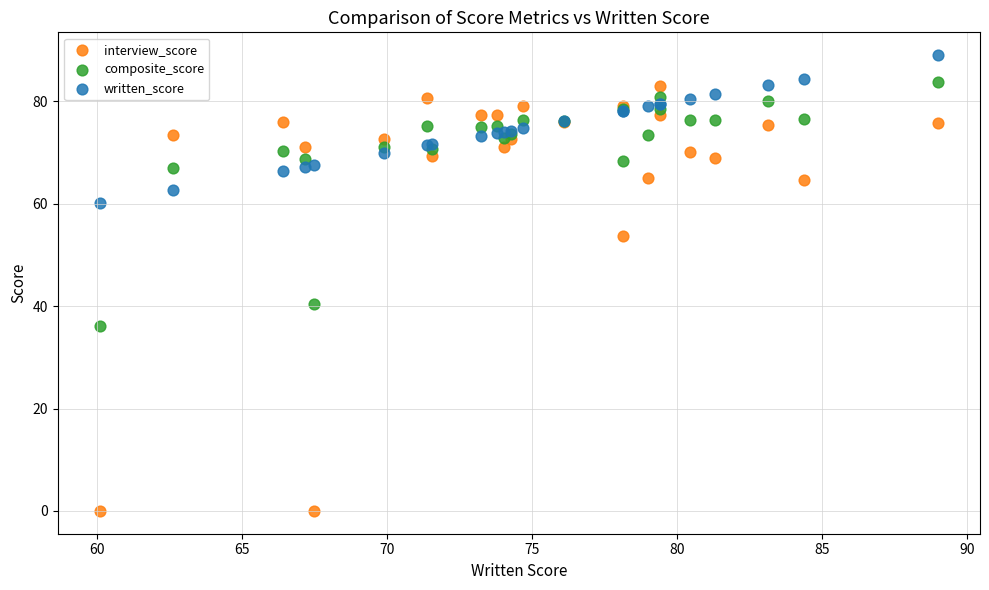

Which series contains the highest Y value?

written_score